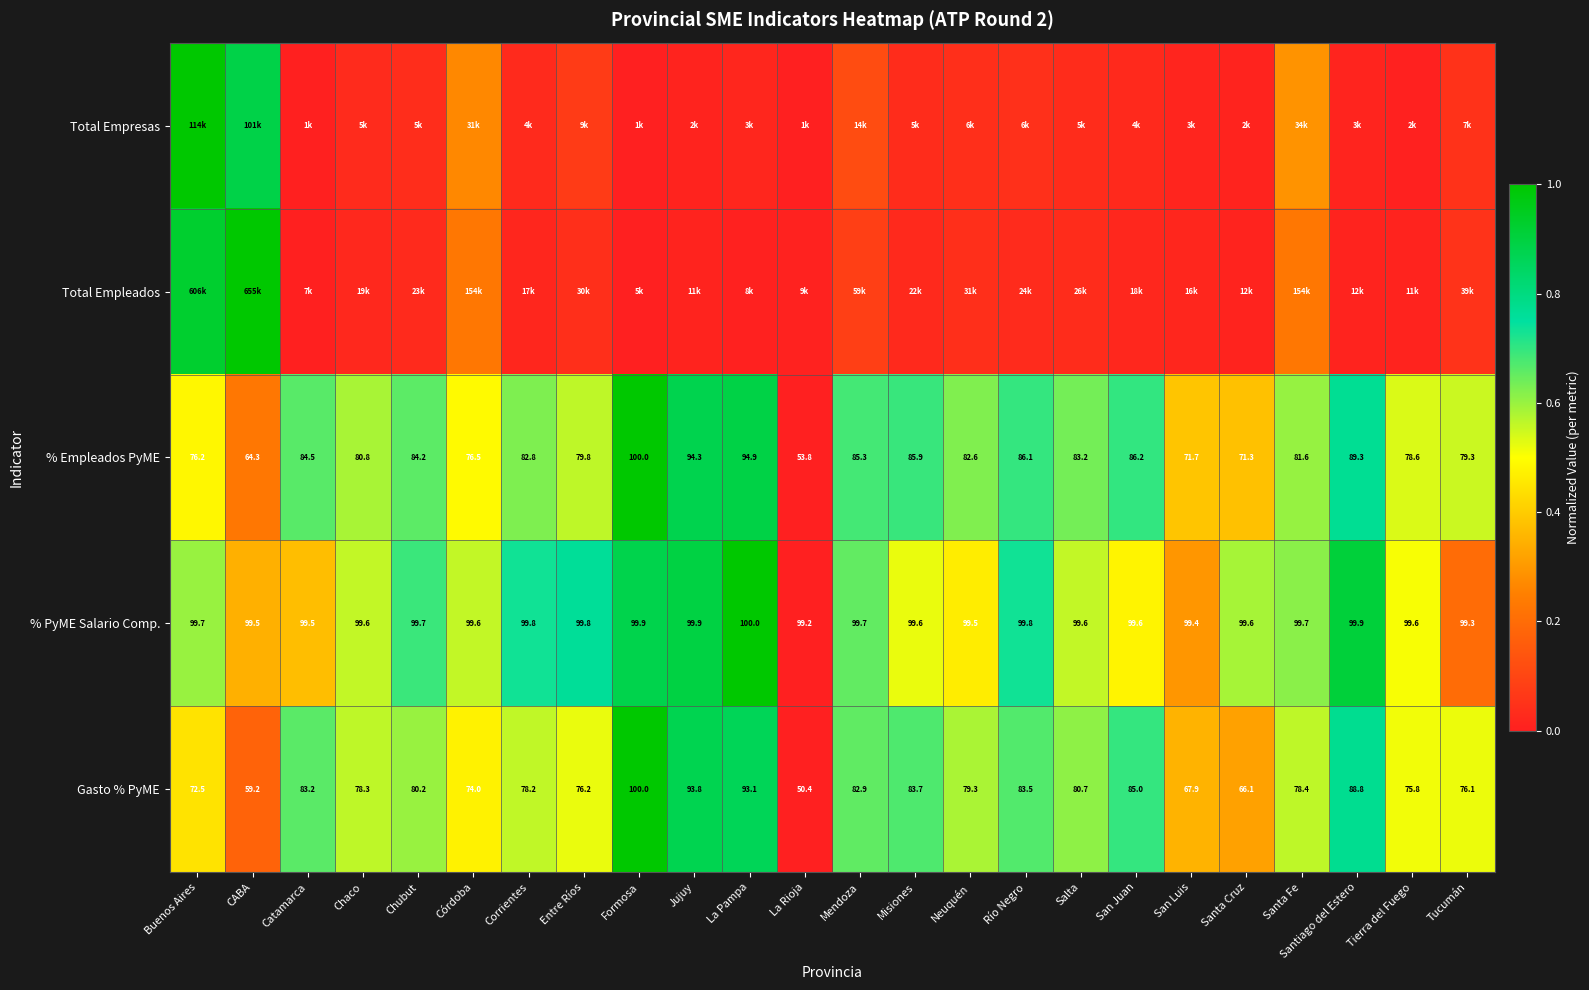

Where is % PyME Salario Comp. nearest to the value 99?

La Rioja